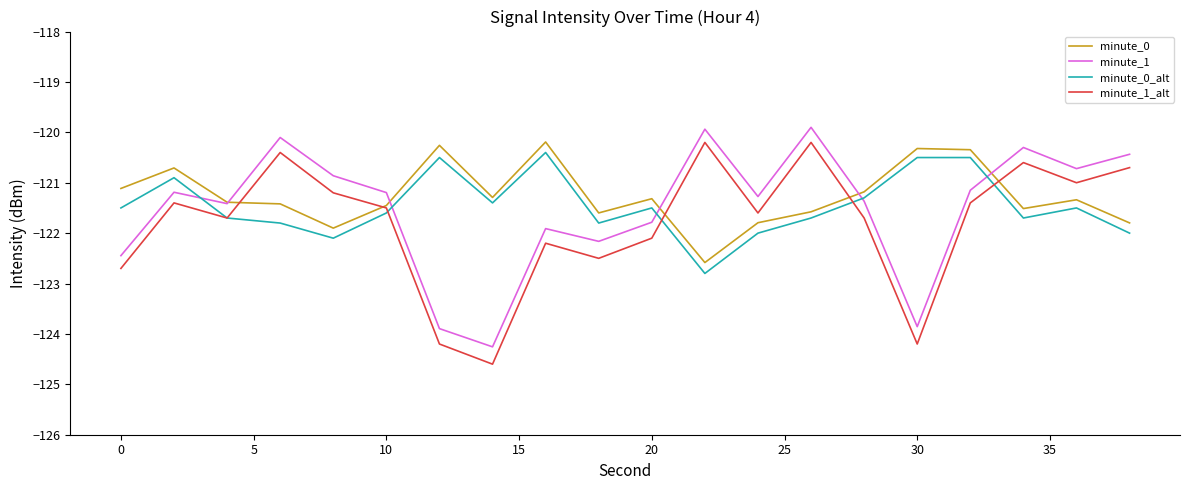

Which series has the largest range (max minus min)?

minute_1_alt